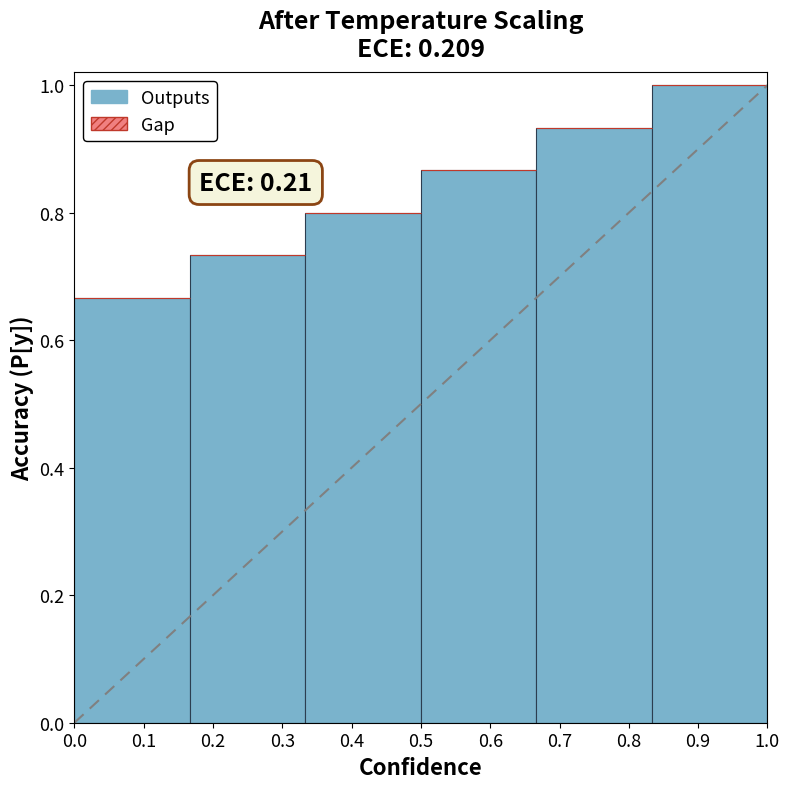

The value at 0.2 is 0.2. True or false?

False